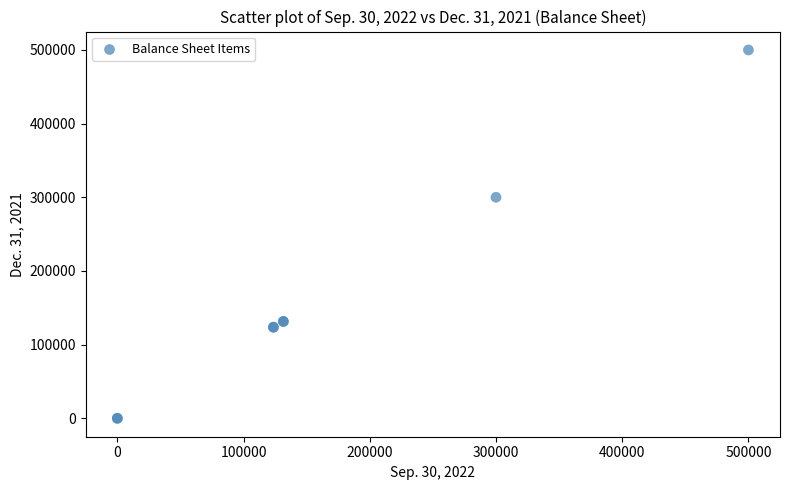

What Y value in the scatter plot is closest to 250000?

300000.0